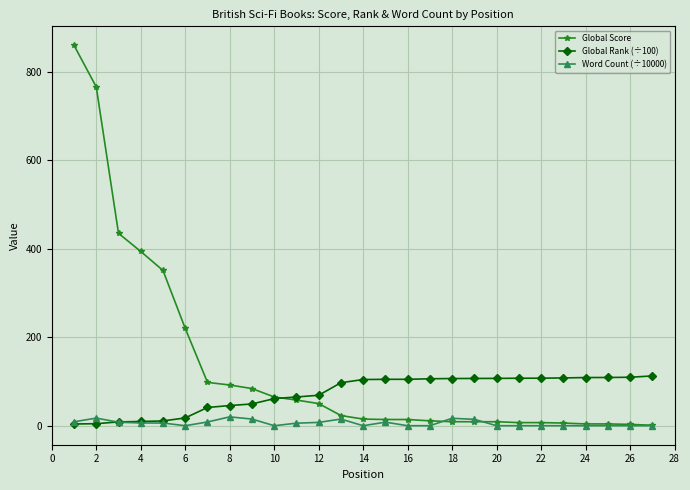

Which series has the widest spread of values?

Global Score